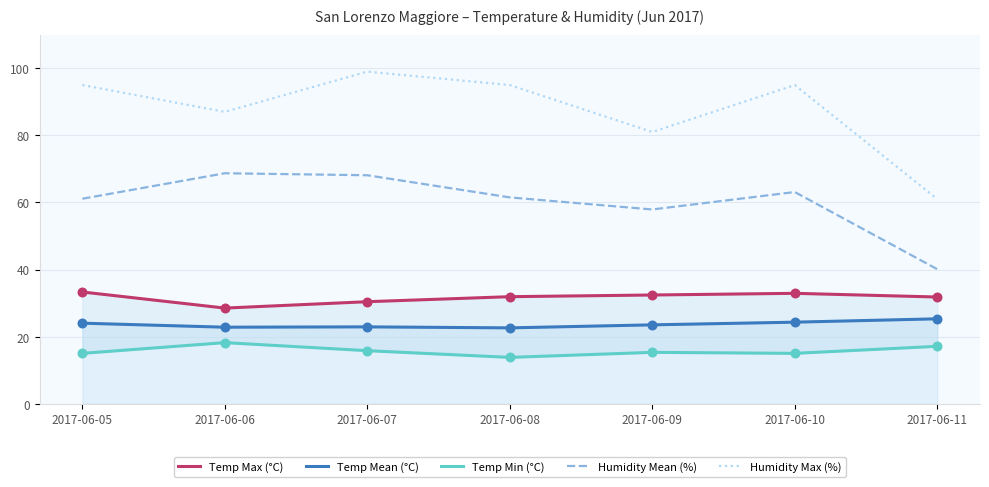

Which series has the largest Y range (max minus min)?

Humidity Max (%)